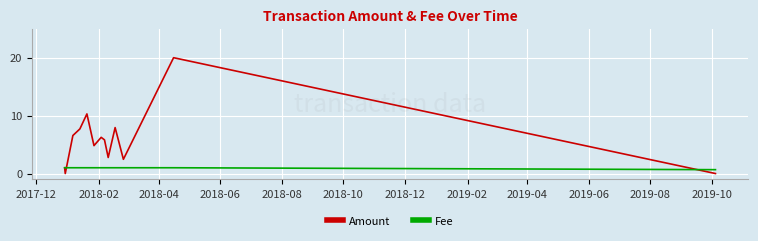

How many values in the Amount series exceed 5?

7